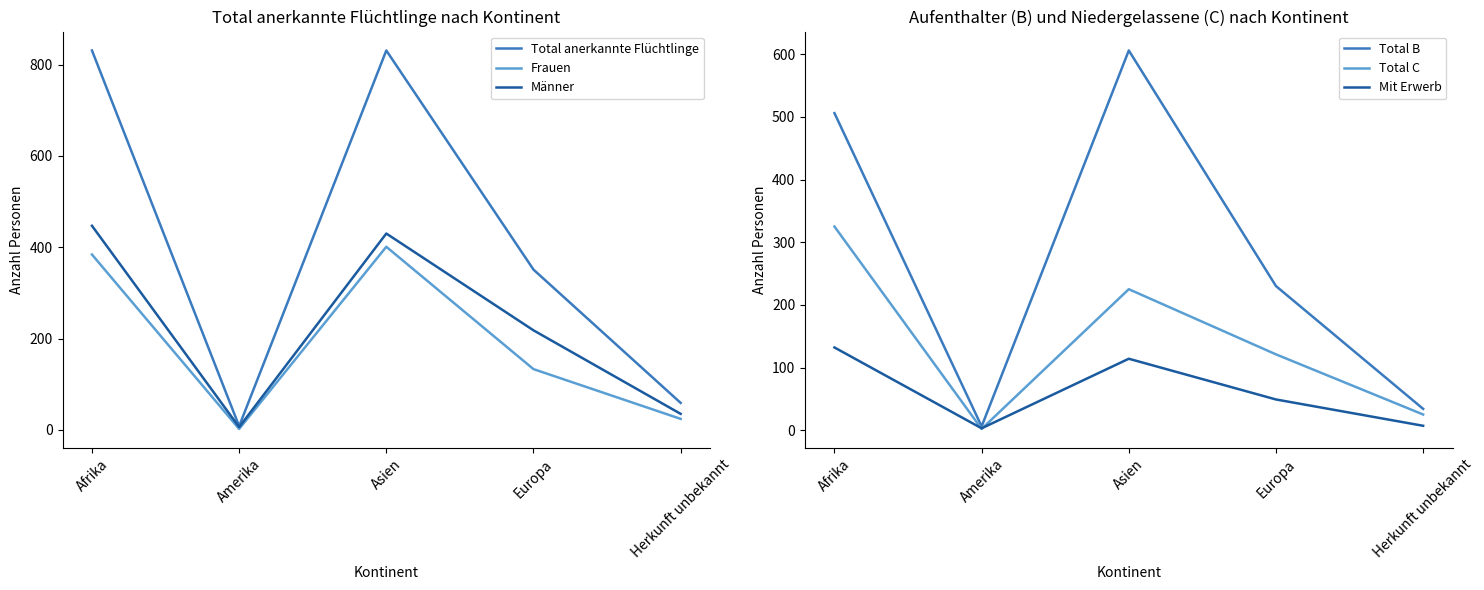

Is the value of Männer at Afrika greater than the value of Mit Erwerb at Afrika?

Yes